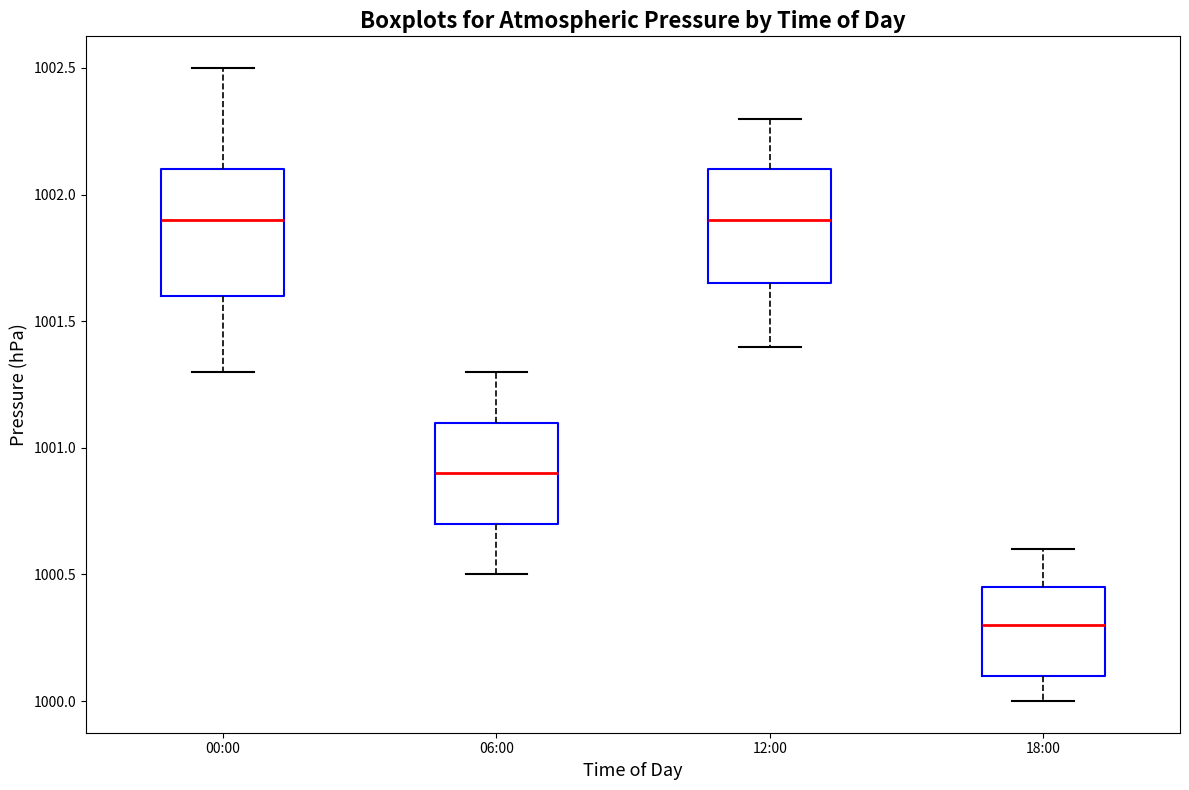

Which box is the tallest, from its lower edge to its upper edge?

00:00